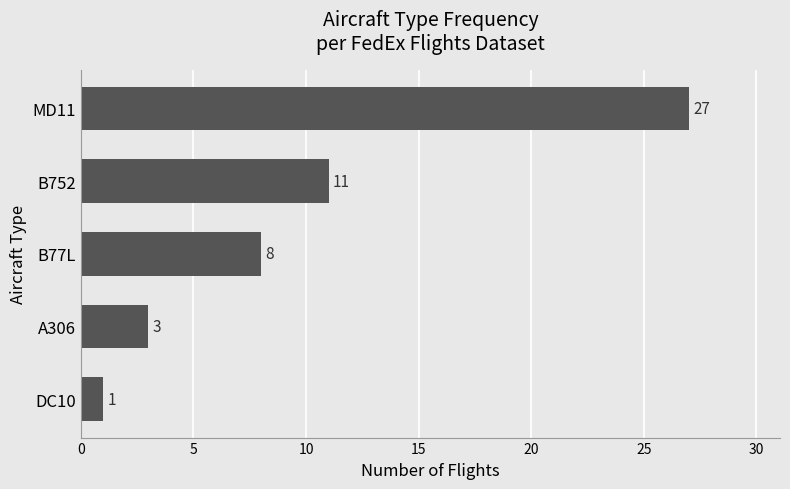

Reading bottom to top, list all the values displayed in this chart.

1	3	8	11	27